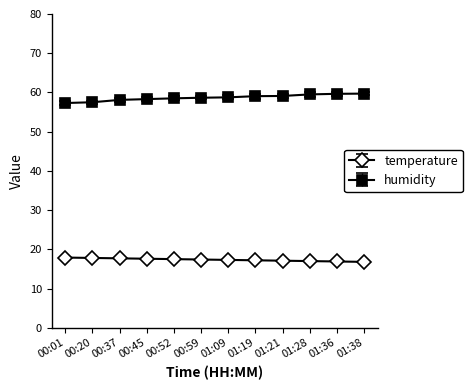

True or false: humidity and temperature cross at least once.

False